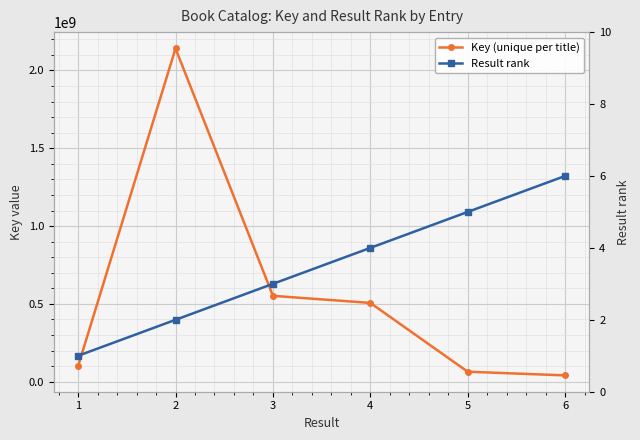

How many data points in Key (unique per title) are less than 506181615?

3